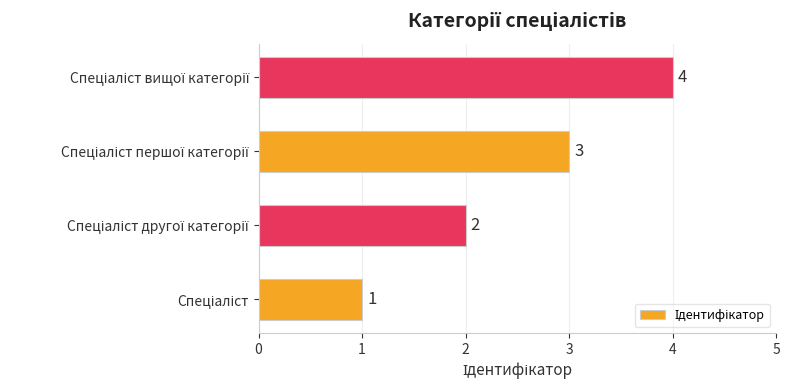

Are the bars horizontal?

Yes